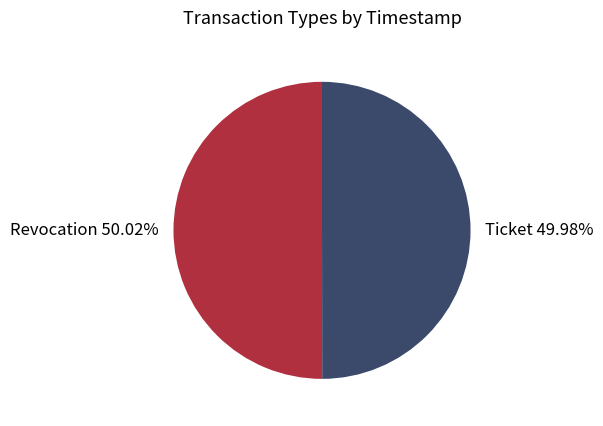

What percentage is the Revocation slice, to the nearest percent?

50%